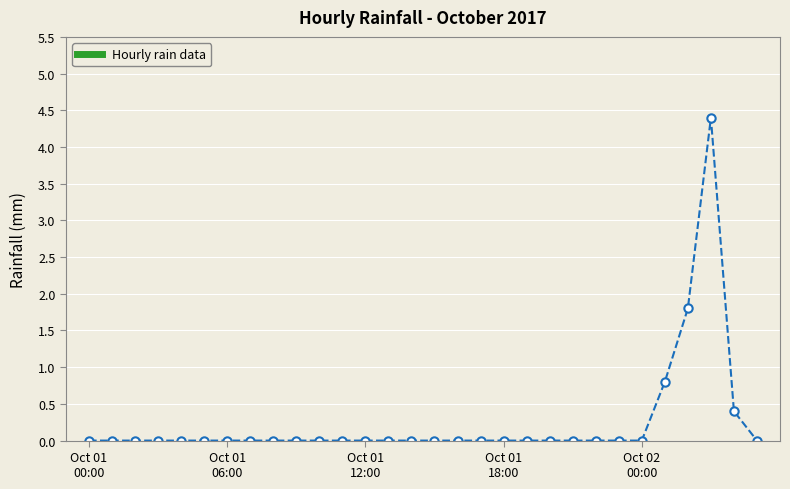

What is the sum of all values?

7.4